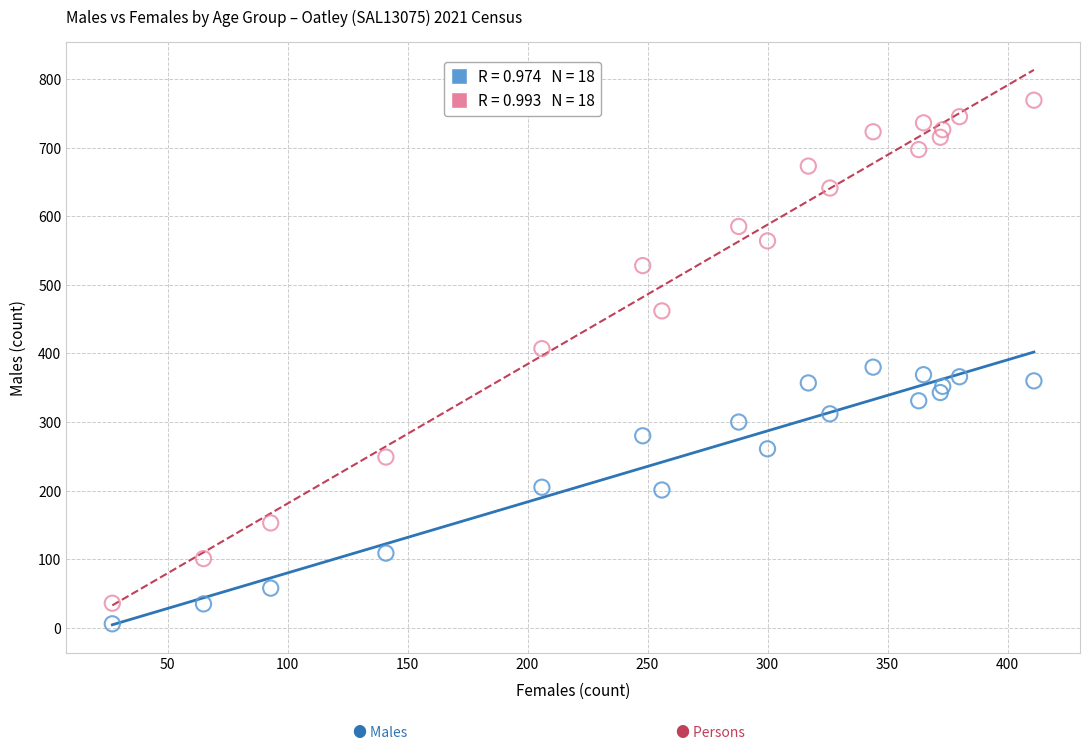

Across all data points, what is the range of X values (max minus min)?

384